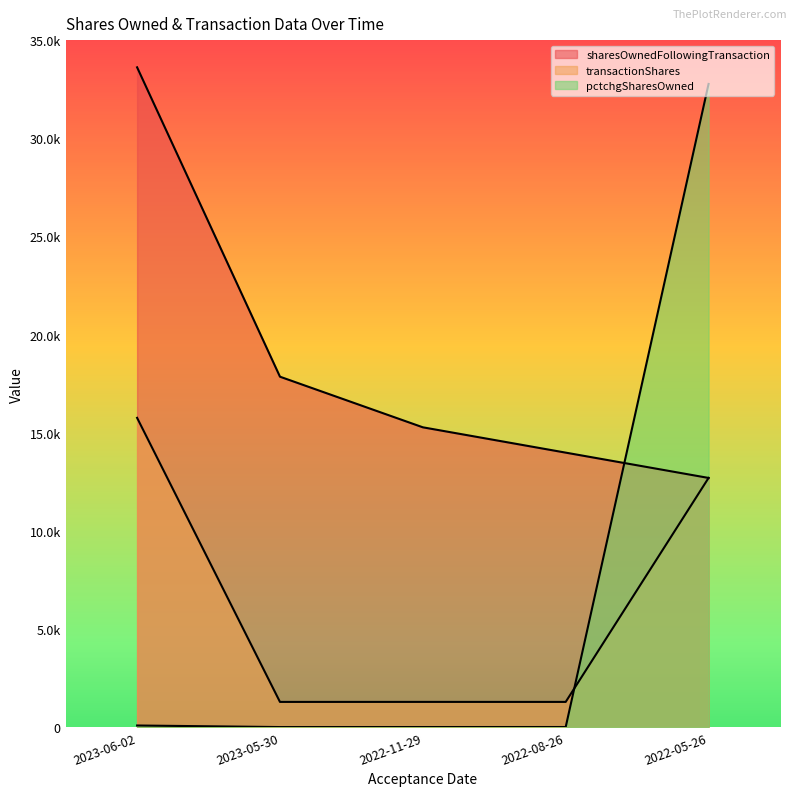

How many interior local valleys does the transactionShares series have?

2